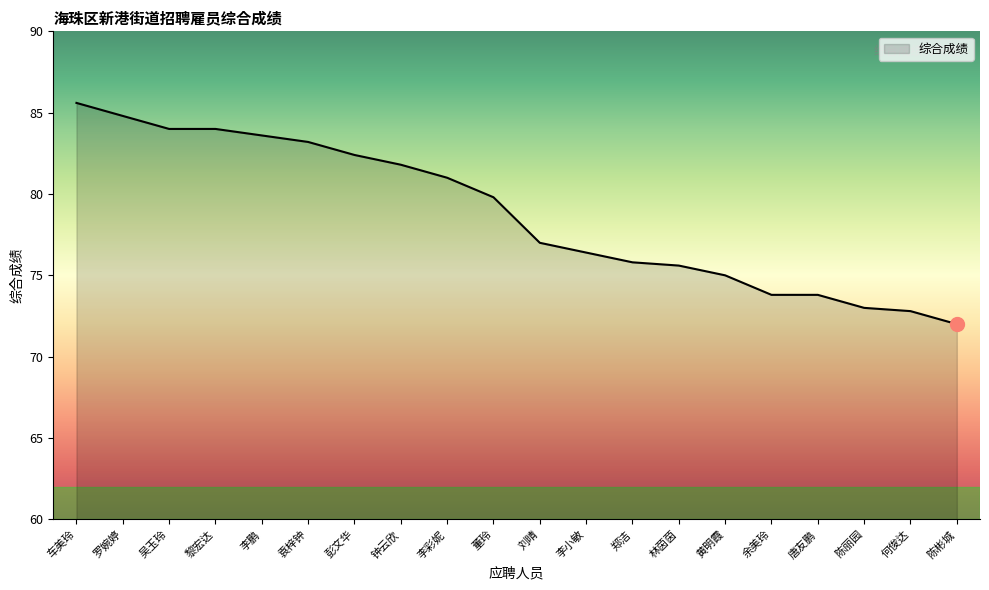

What is the difference between the maximum and minimum values?

13.6